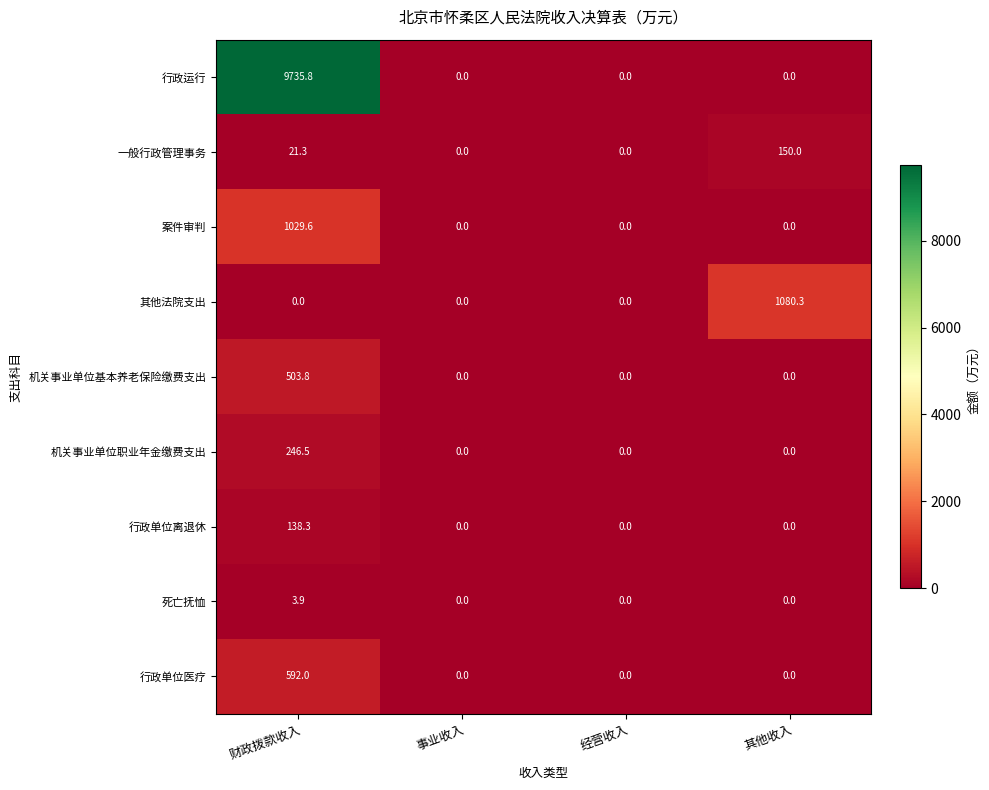

List the series in order of their peak value, lowest first.

死亡抚恤, 行政单位离退休, 一般行政管理事务, 机关事业单位职业年金缴费支出, 机关事业单位基本养老保险缴费支出, 行政单位医疗, 案件审判, 其他法院支出, 行政运行